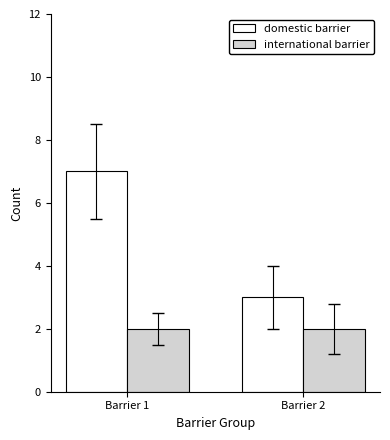

Reading right to left, what are all the values shown in this chart?

domestic barrier: Barrier 2=3	Barrier 1=7
international barrier: Barrier 2=2	Barrier 1=2